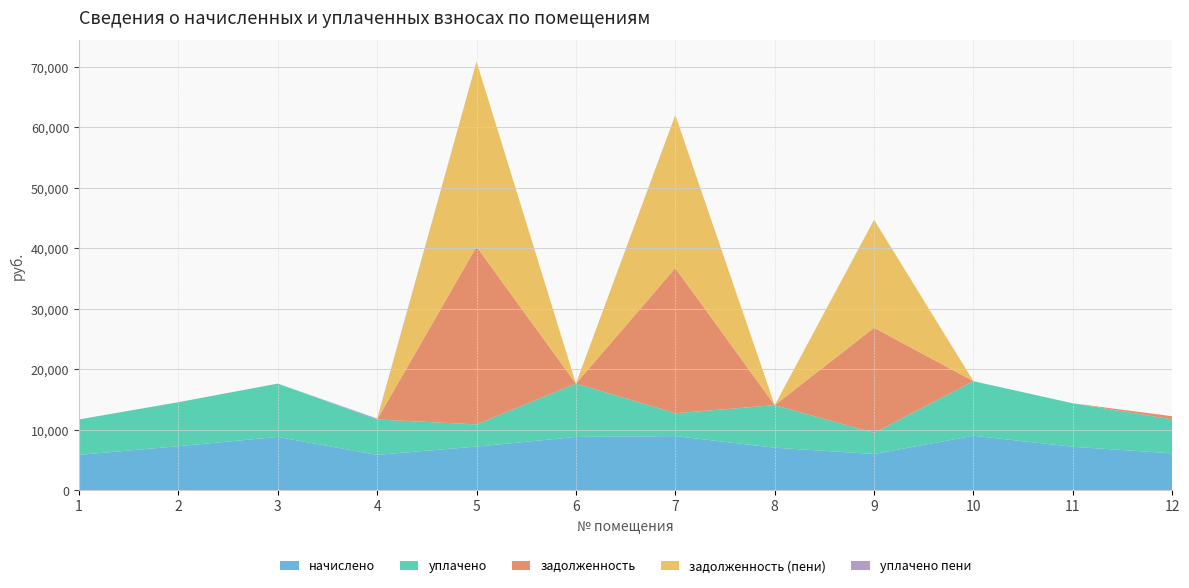

Reading left to right, list all the values displayed in this chart.

начислено: 5852.2	7280.6	8816.6	5852.2	7219.2	8816.6	8955.0	7034.9	5990.4	9016.3	7188.5	6097.9
уплачено: 5852.2	7280.6	8816.6	5852.2	3668.6	8816.6	3780.1	7034.9	3500.0	9016.3	7188.5	5629.8
задолженность: 0.0	0.0	0.0	0.0	29387.6	0.0	24003.2	0.0	17368.0	0.0	0.0	508.2
задолженность (пени): 0.0	0.0	0.0	0.0	30590.8	0.0	25293.5	0.0	17865.6	0.0	0.0	0.0
уплачено пени: 0.0	0.0	0.0	147.8	0.0	0.0	5.2	0.0	0.0	0.0	0.0	0.0